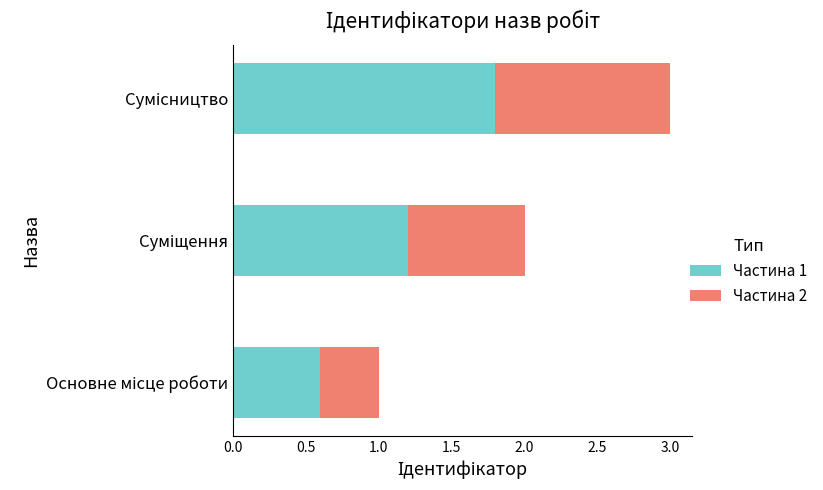

What is the minimum value for Частина 1?

0.6